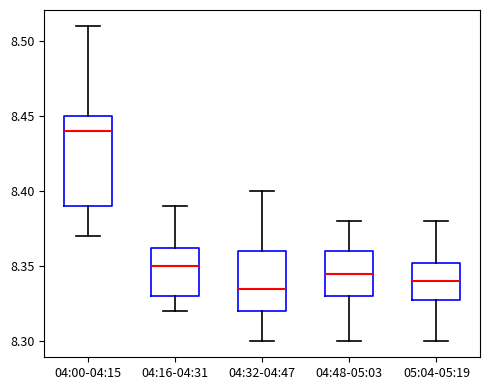

Where does the lower whisker of the box for 04:32-04:47 end on the y-axis? The values are not printed on the chart, so give them approximately, as read against the axis.

8.300